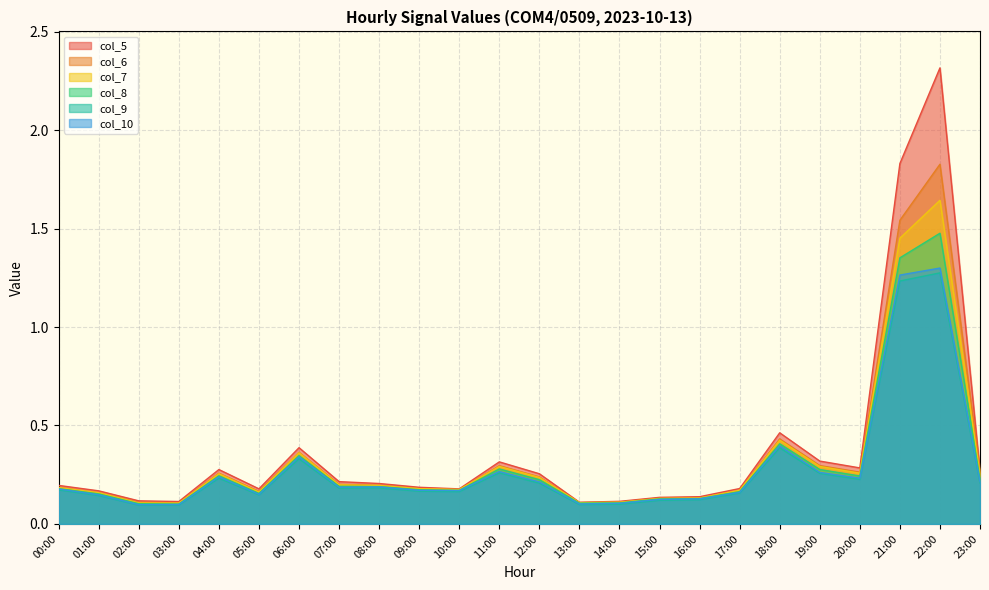

List the series in order of their peak value, highest first.

col_5, col_6, col_7, col_8, col_10, col_9